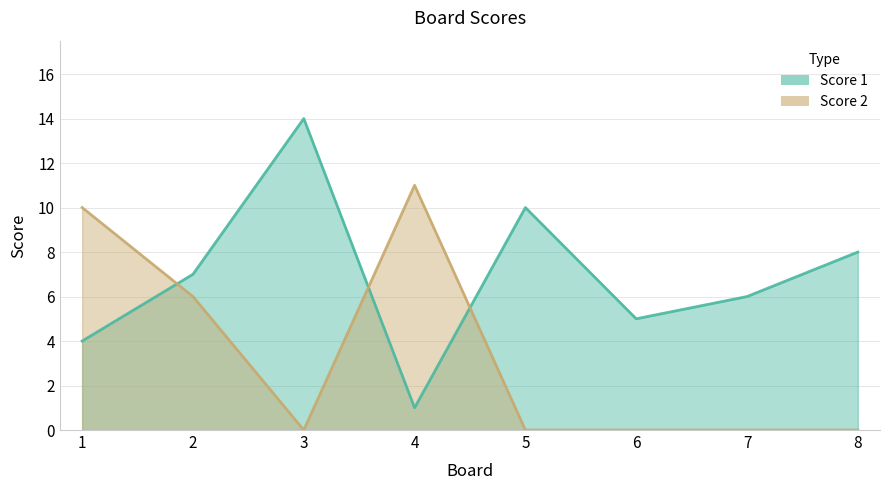

The value of Score 2 at 5 is -7. True or false?

False